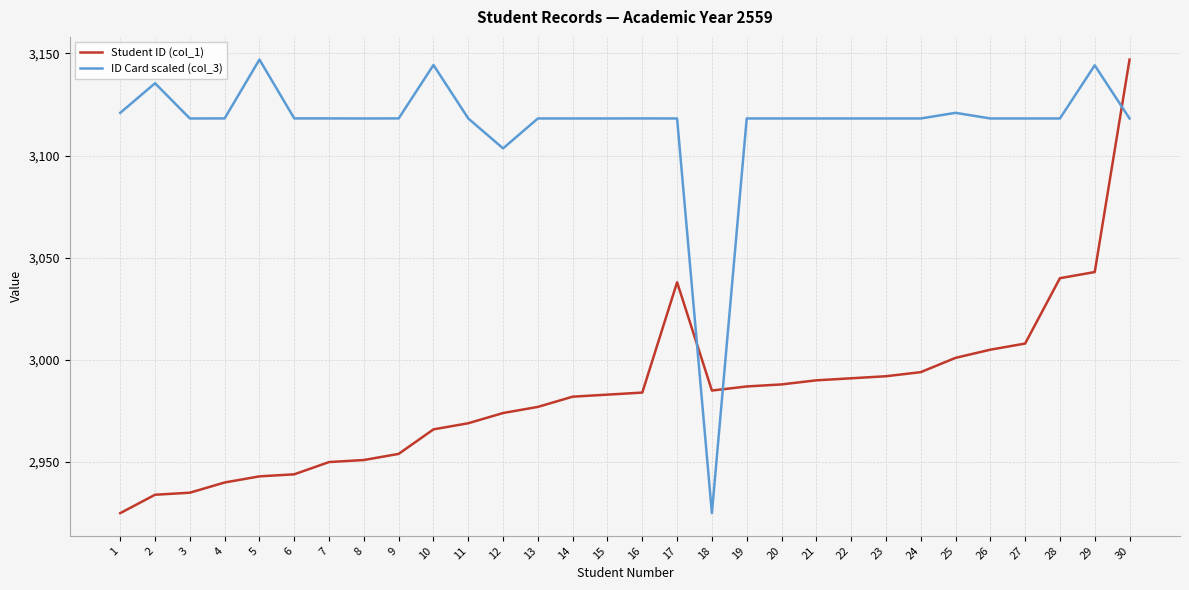

What is the difference between the ID Card scaled (col_3) values at 22 and 5?

28.8